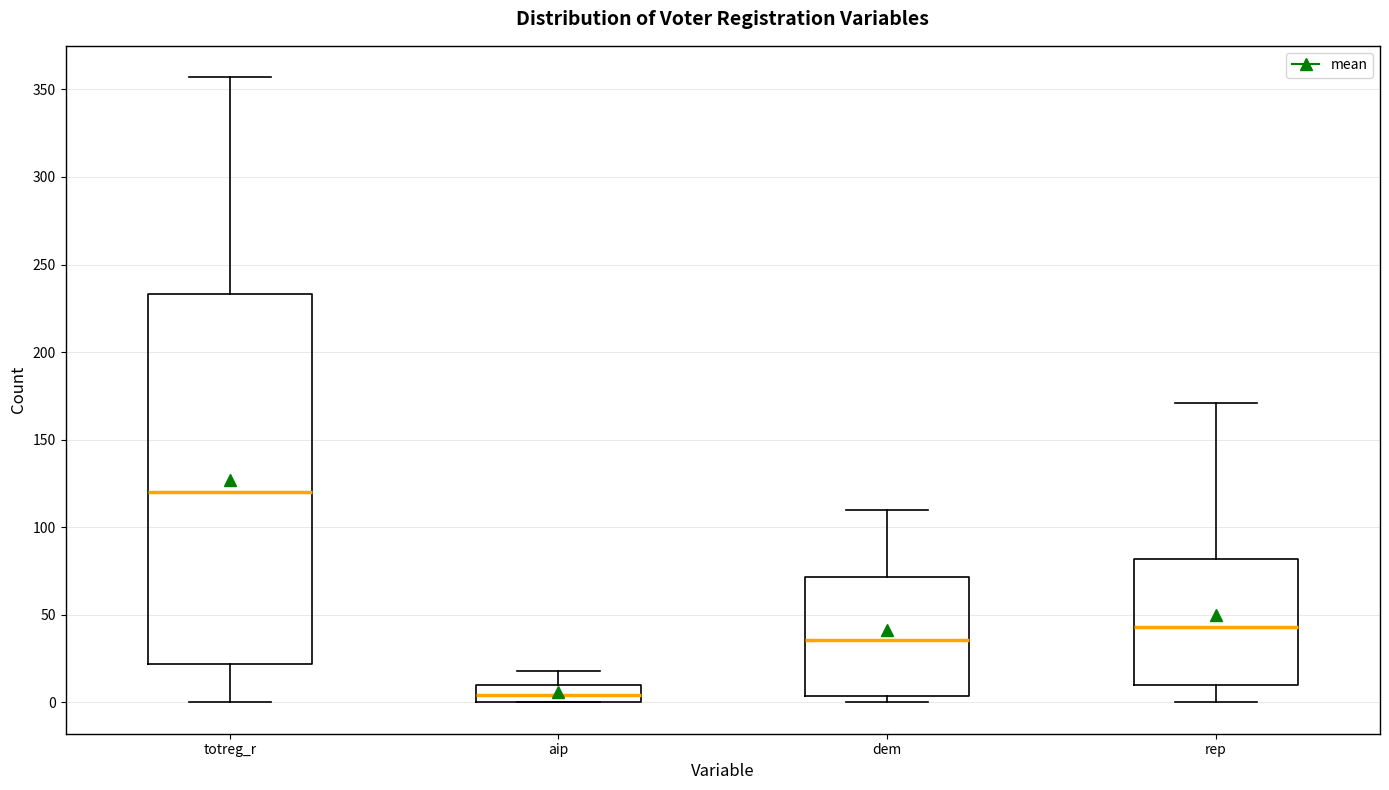

Where is the upper edge of the box for rep on the y-axis? The values are not printed on the chart, so give them approximately, as read against the axis.

80